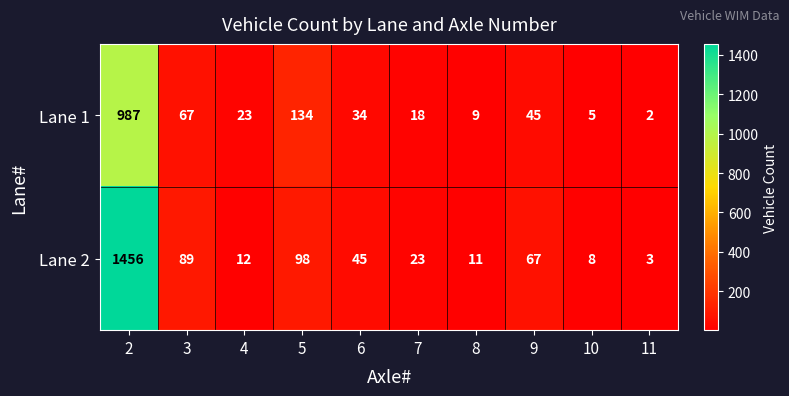

At how many categories does at least one series exceed 1352?

1